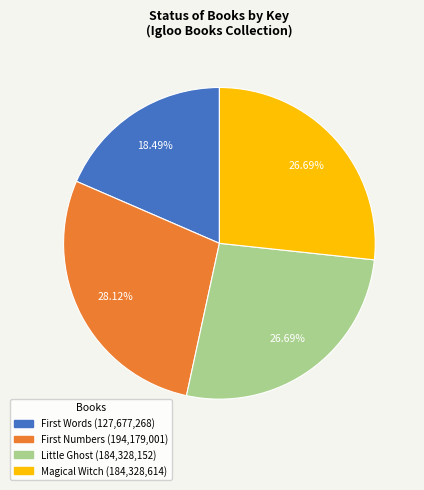

Does Little Ghost account for over 50% of the chart?

No